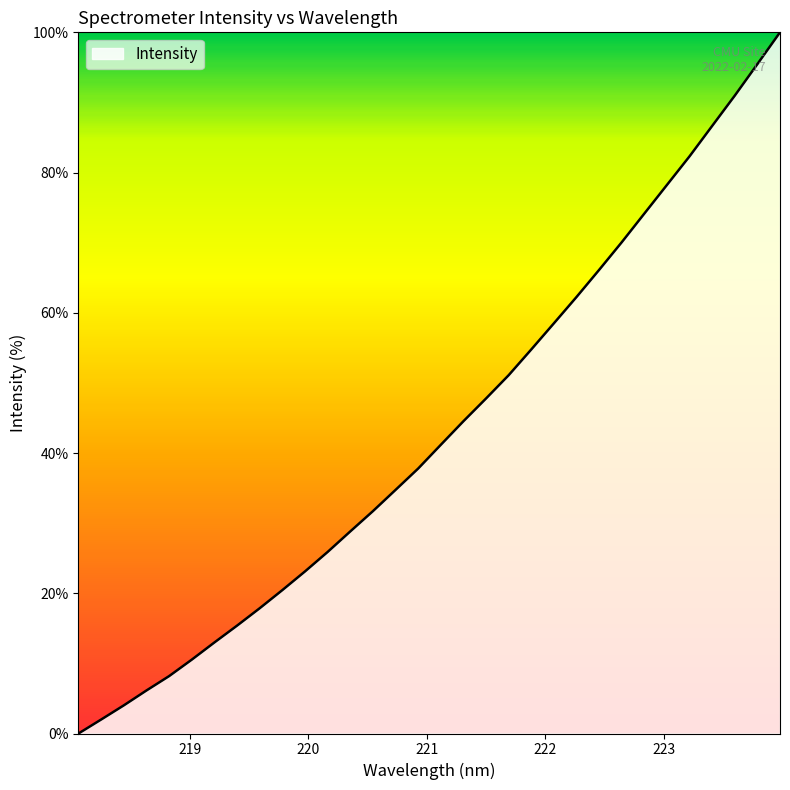

How many values are above zero?

31